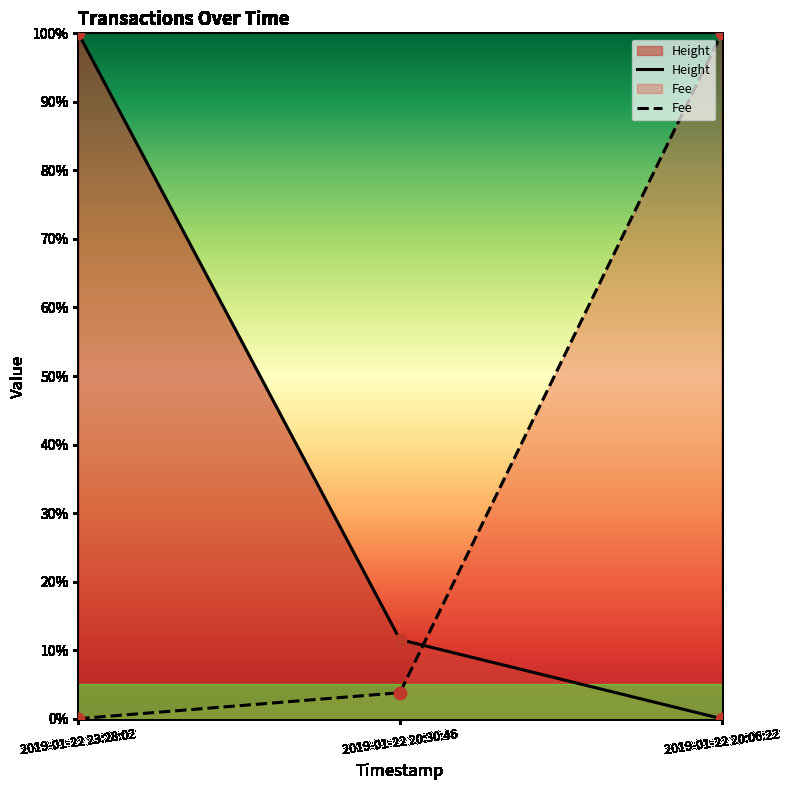

What are all the series names shown in the legend?

Height, Fee